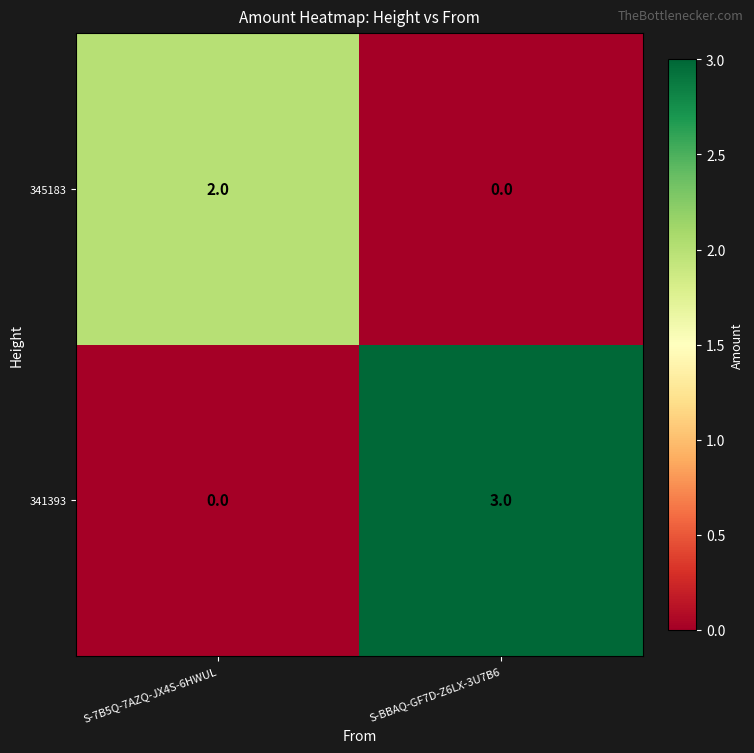

What is the difference between the maximum and minimum values in the 341393 series?

3